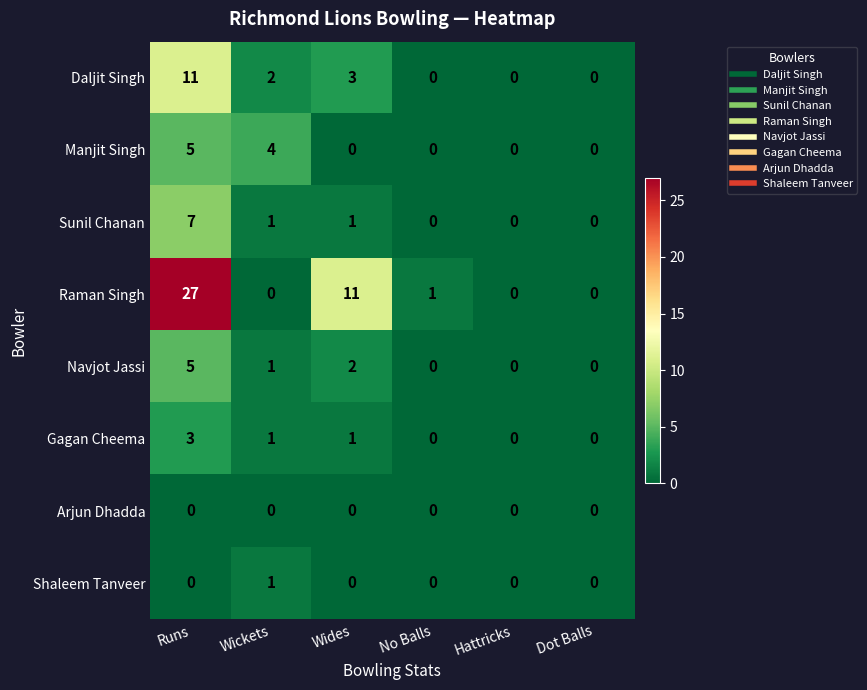

What is the sum of the Manjit Singh values at Runs and Hattricks?

5